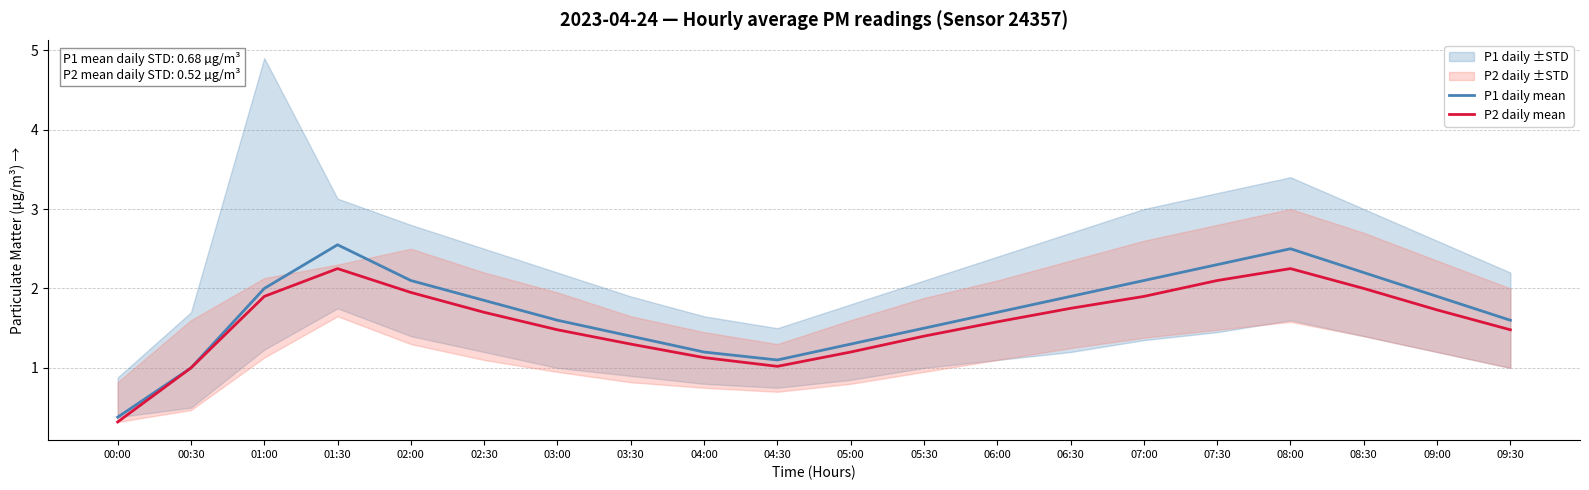

What is the smallest value displayed?

0.3